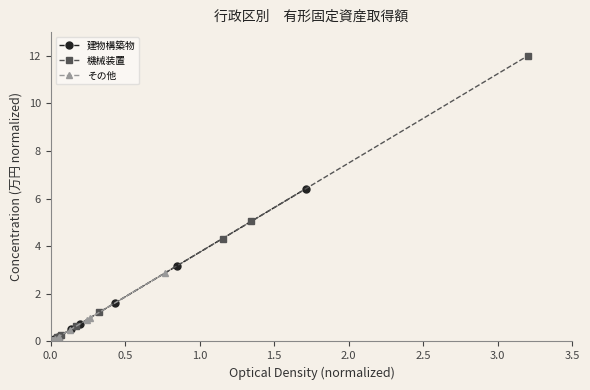

What is the value of the 建物構築物 point at the 9th from the left?

1.6